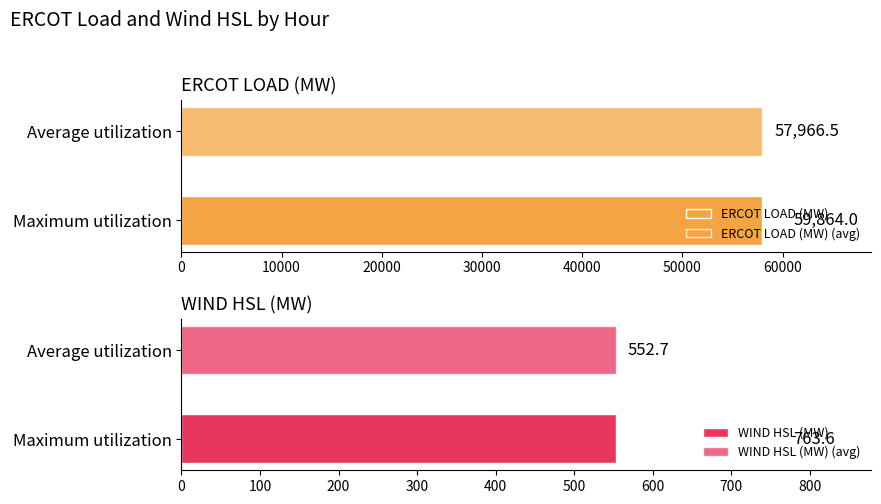

Which series has the largest range (max minus min)?

ERCOT LOAD (MW)